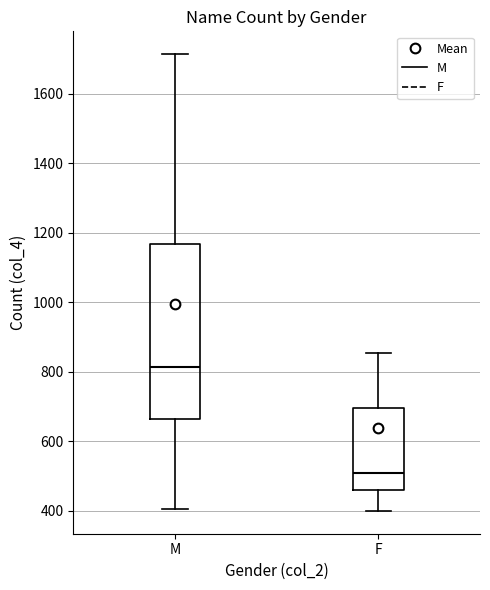

Reading left to right, transcribe this box plot: for each box, give where its median line is, the range the box spans, and where its two whiskers end, as read against the y-axis. The values are not printed on the chart, so give them approximately, as read against the axis.

M: median 820, box 660 to 1160, whiskers 400 to 1720
F: median 500, box 460 to 700, whiskers 400 to 860